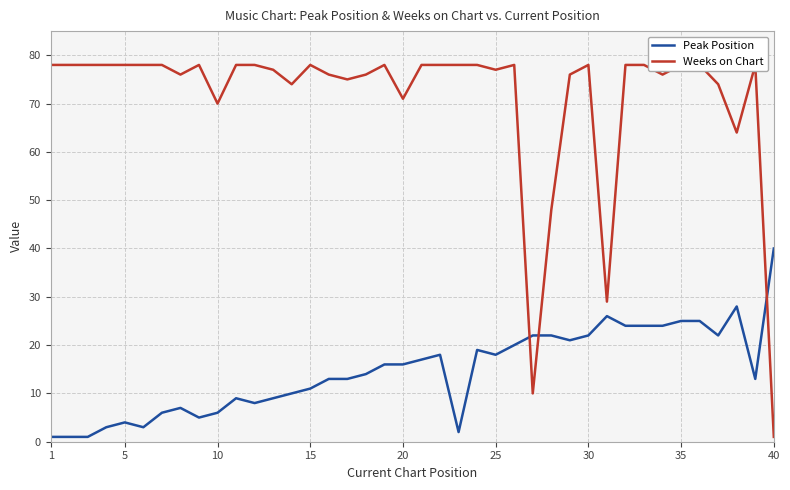

The Peak Position series shows 4 at 5. True or false?

True